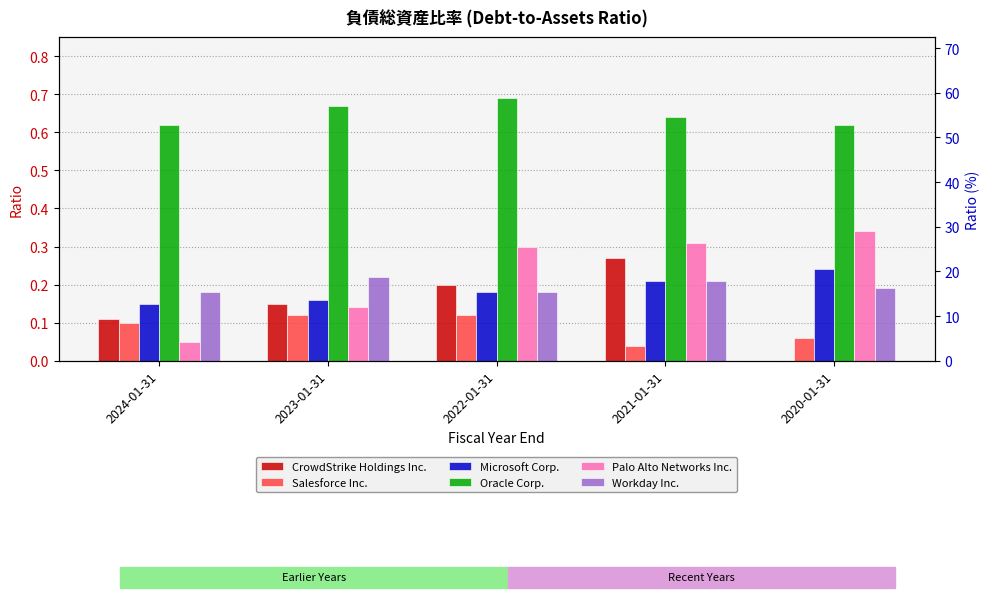

What are all the series names shown in the legend?

CrowdStrike Holdings Inc., Salesforce Inc., Microsoft Corp., Oracle Corp., Palo Alto Networks Inc., Workday Inc.